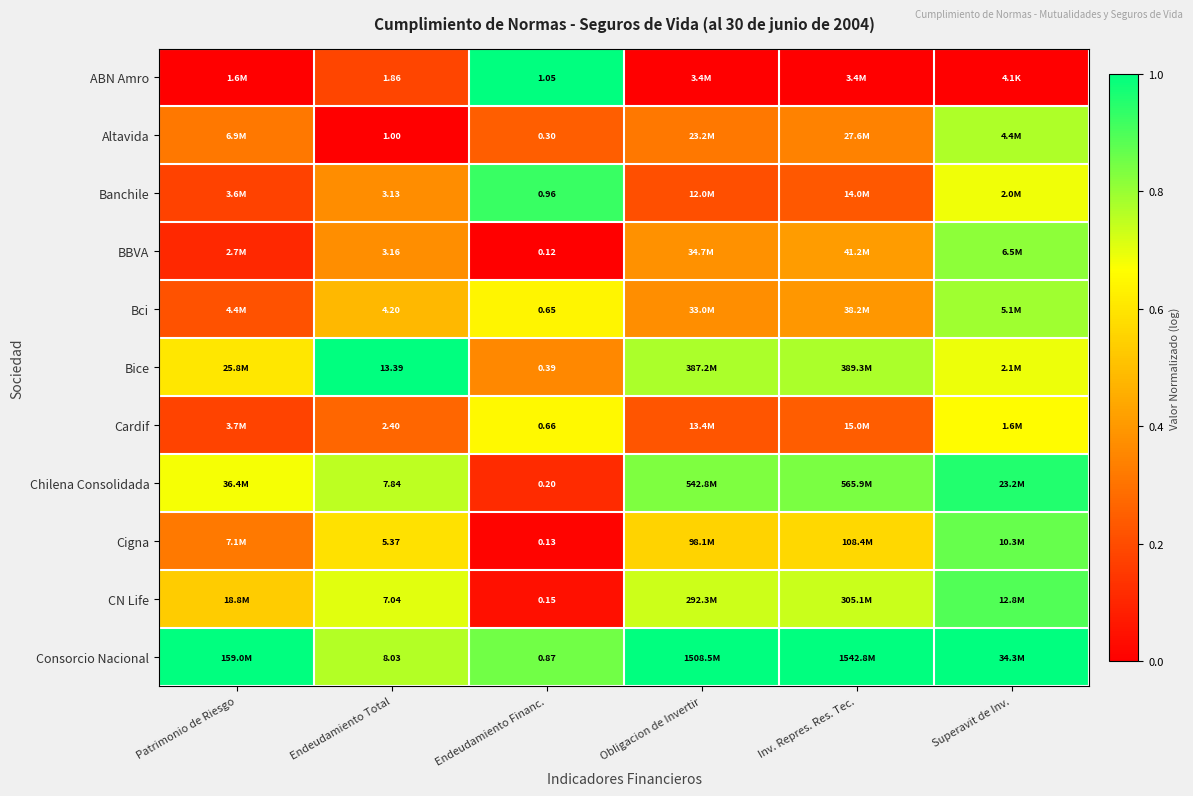

Which has a higher value, Endeudamiento Total or Patrimonio de Riesgo?

Endeudamiento Total